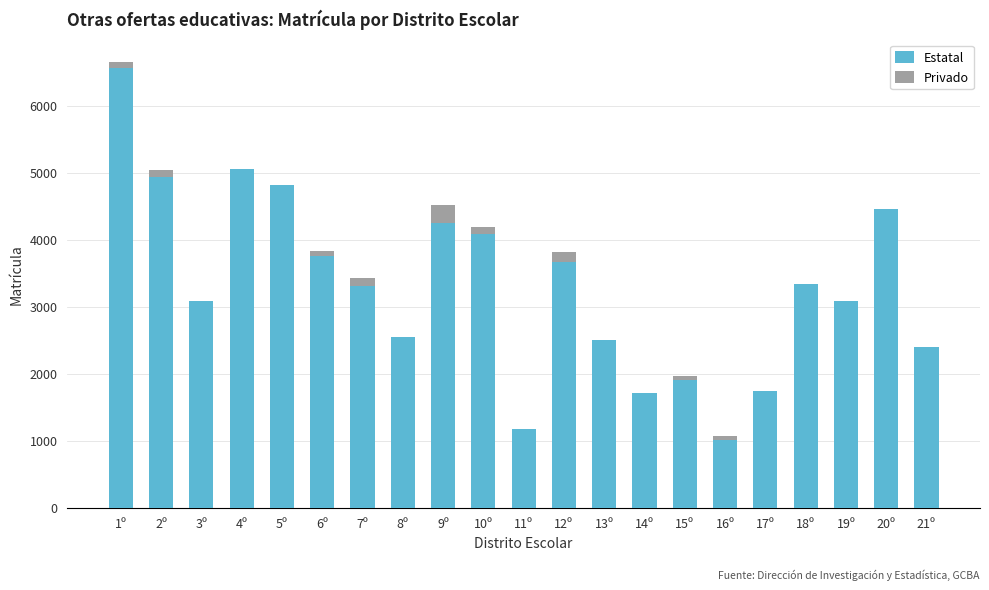

What is the maximum value for Estatal?

6562